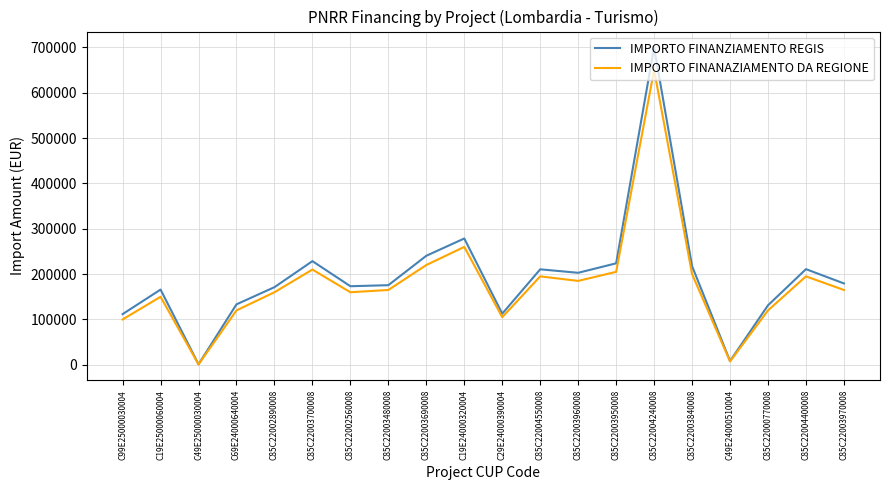

Is it true that IMPORTO FINANZIAMENTO REGIS equals 699734.4 at C85C22004240008?

True